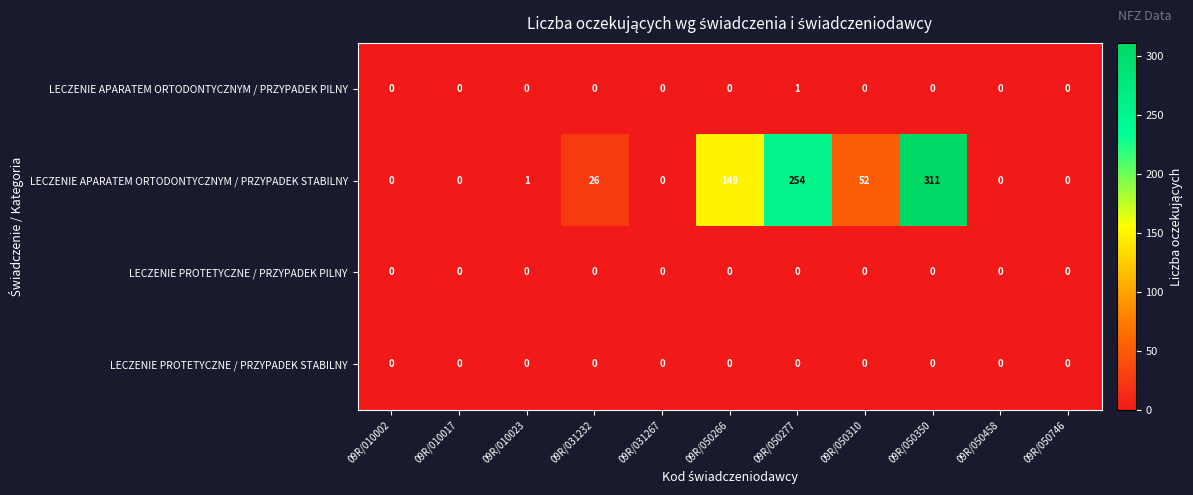

Where is LECZENIE APARATEM ORTODONTYCZNYM / PRZYPADEK STABILNY nearest to the value 155?

09R/050266